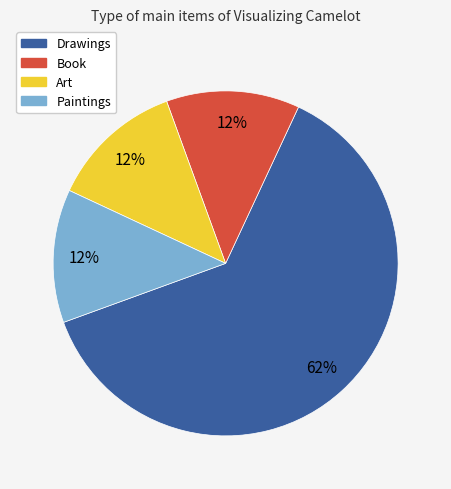

Is Drawings the majority of the pie?

Yes